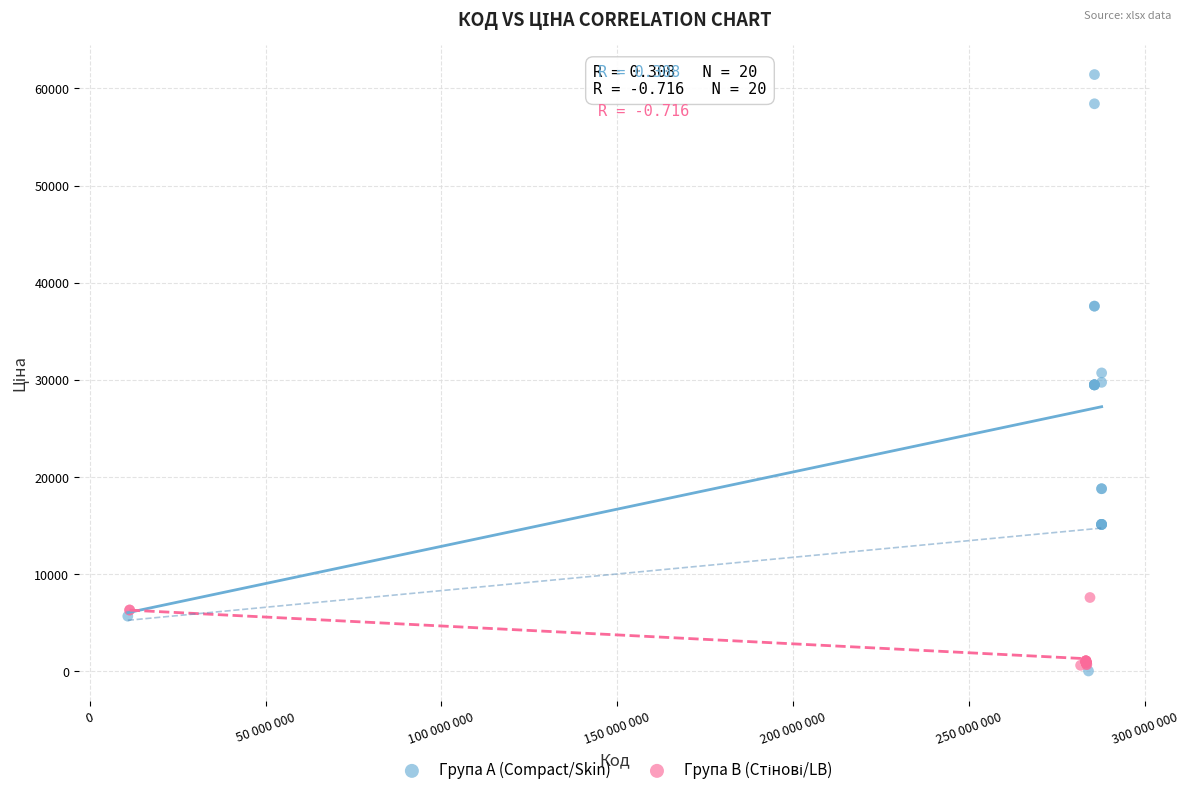

Which series has the largest Y range (max minus min)?

Група A (Compact/Skin)